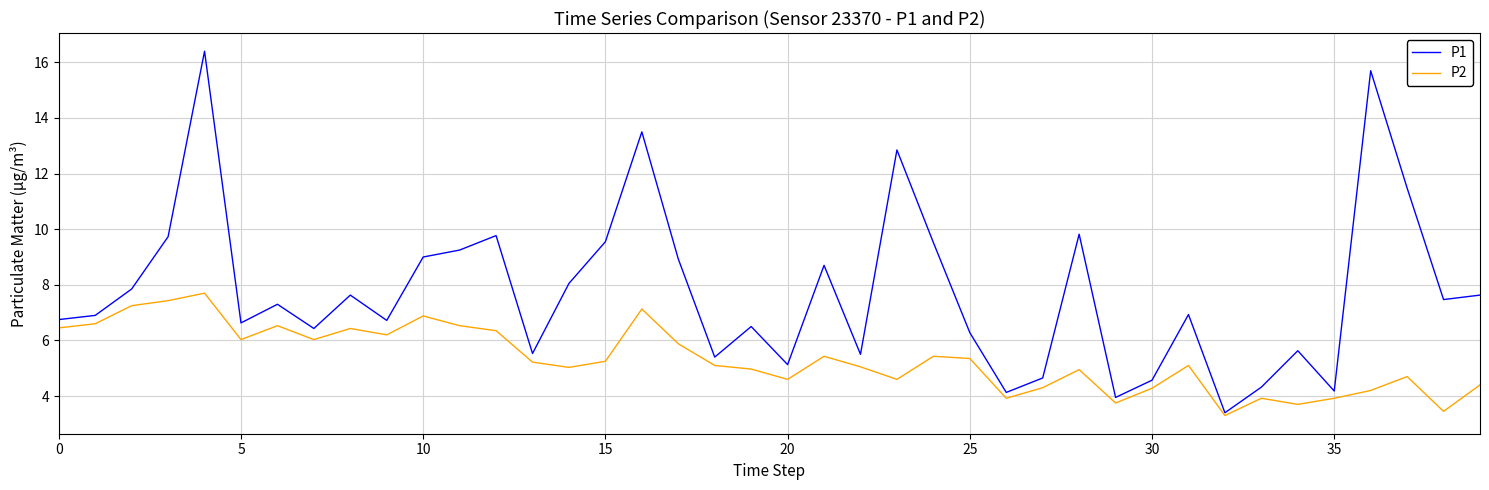

What is the difference between the second highest and minimum values in the P1 series?

12.3